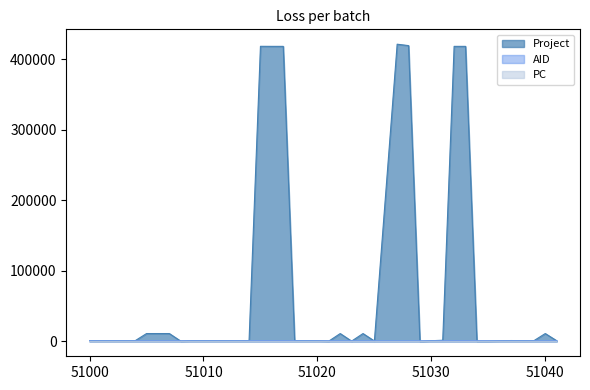

How many categories are shown in the chart?

40